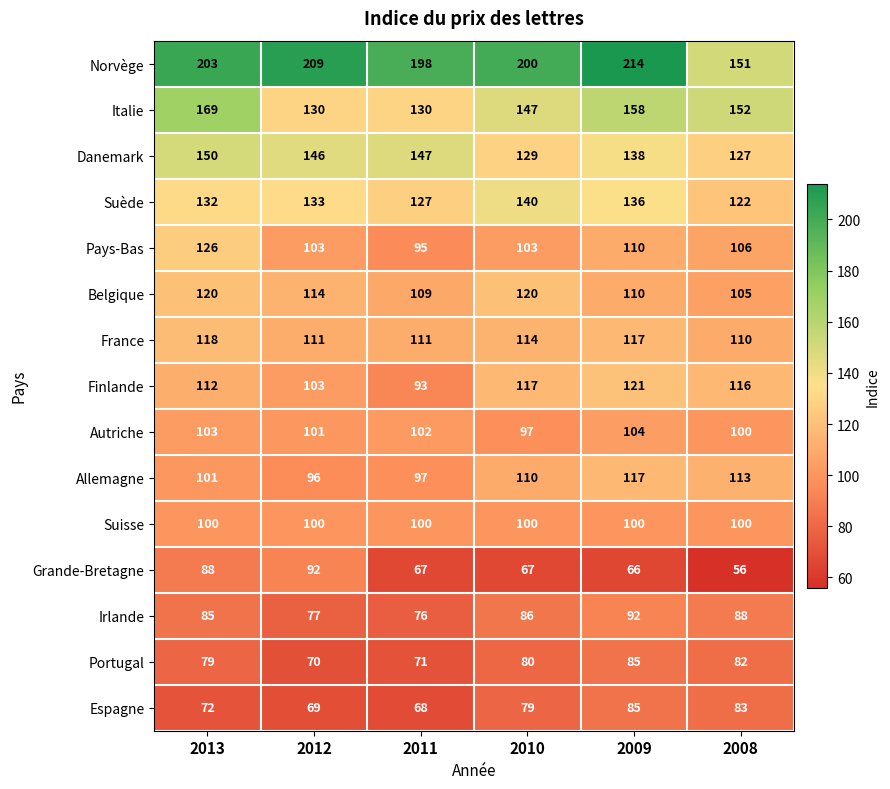

Which series has the largest total across all categories?

Norvège